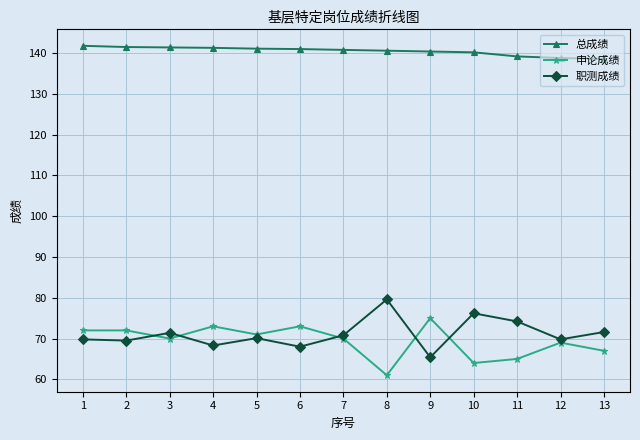

At how many categories does at least one series exceed 91?

13